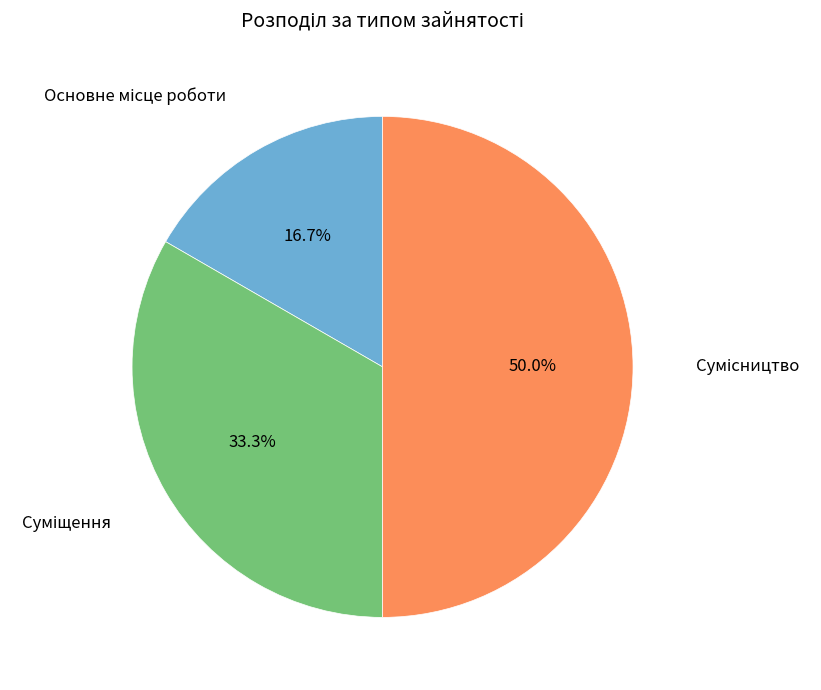

To the nearest percent, what percentage of the pie is Суміщення?

33%